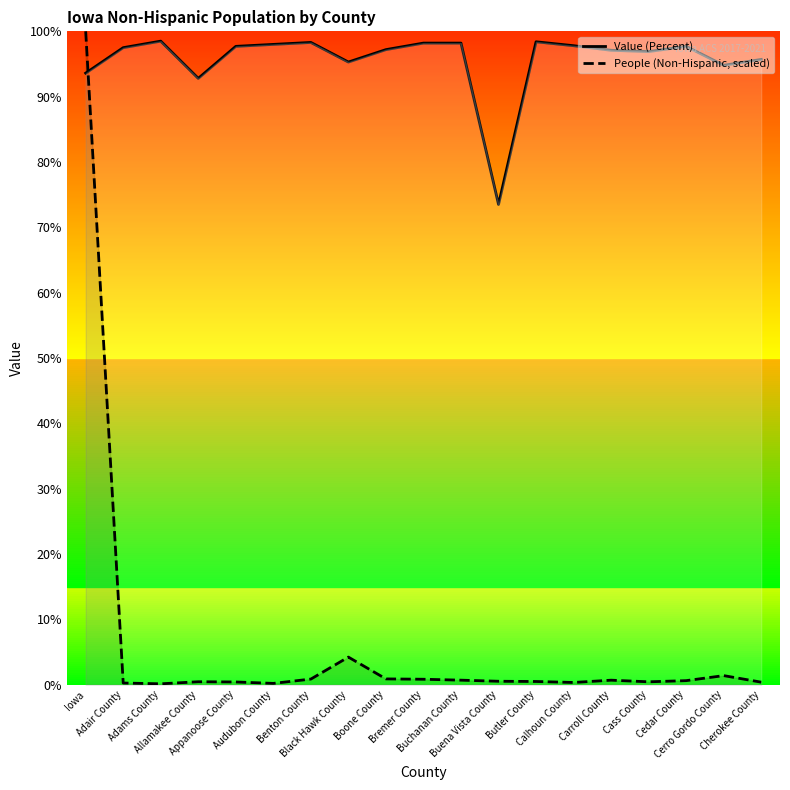

List the labels in order of Value (Percent) value, largest first.

Adams County, Butler County, Benton County, Bremer County, Buchanan County, Audubon County, Calhoun County, Appanoose County, Cedar County, Adair County, Boone County, Carroll County, Cass County, Cherokee County, Black Hawk County, Cerro Gordo County, Iowa, Allamakee County, Buena Vista County